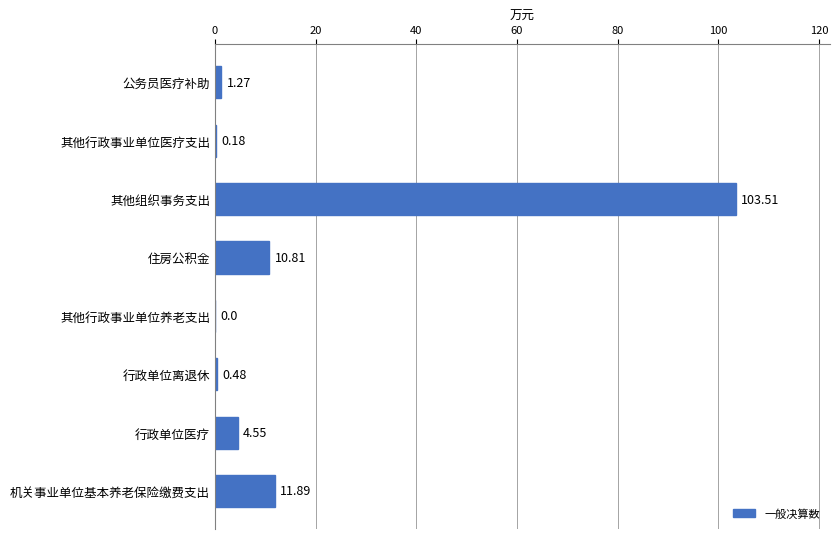

Where is the data nearest to the value 51?

机关事业单位基本养老保险缴费支出